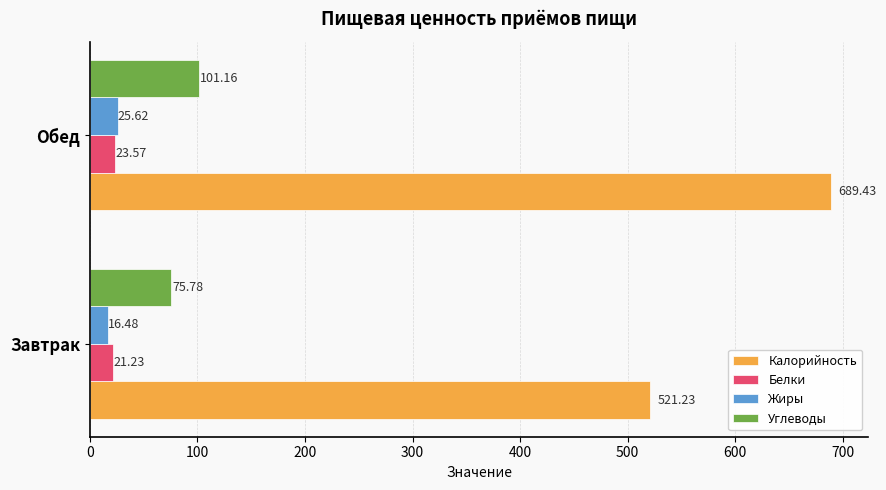

Which series changed the most between Завтрак and Обед?

Калорийность